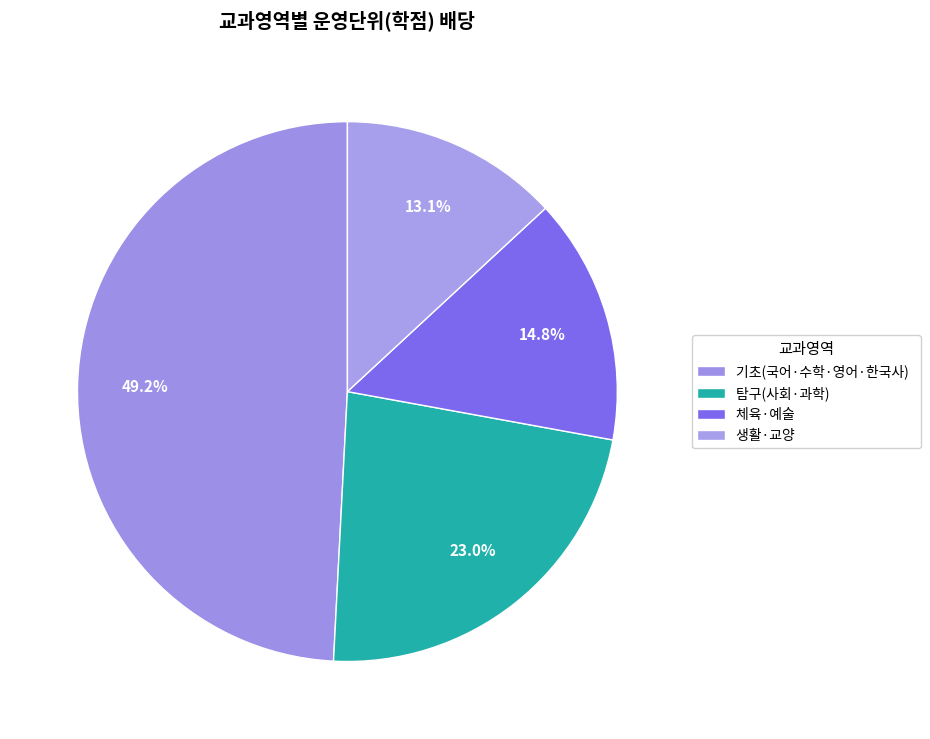

Does any single category account for the majority?

No